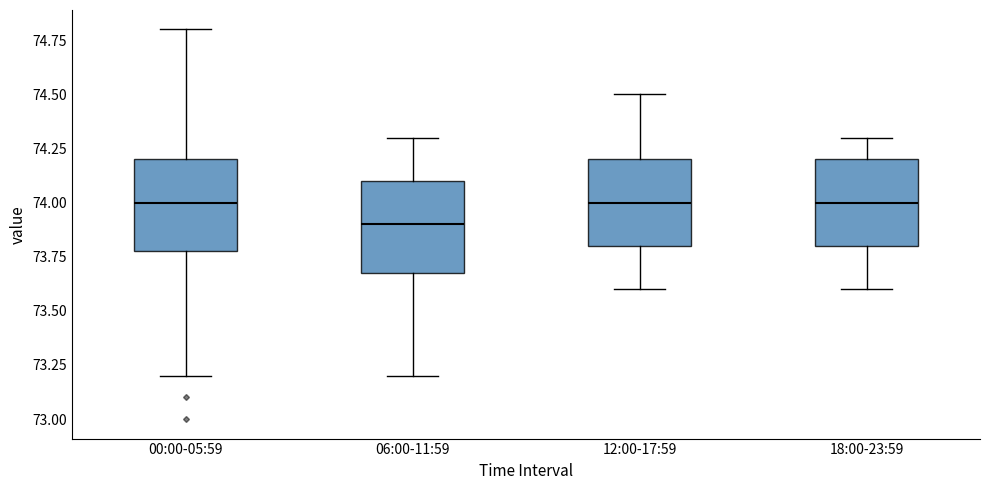

Which box has the lowest median line?

06:00-11:59